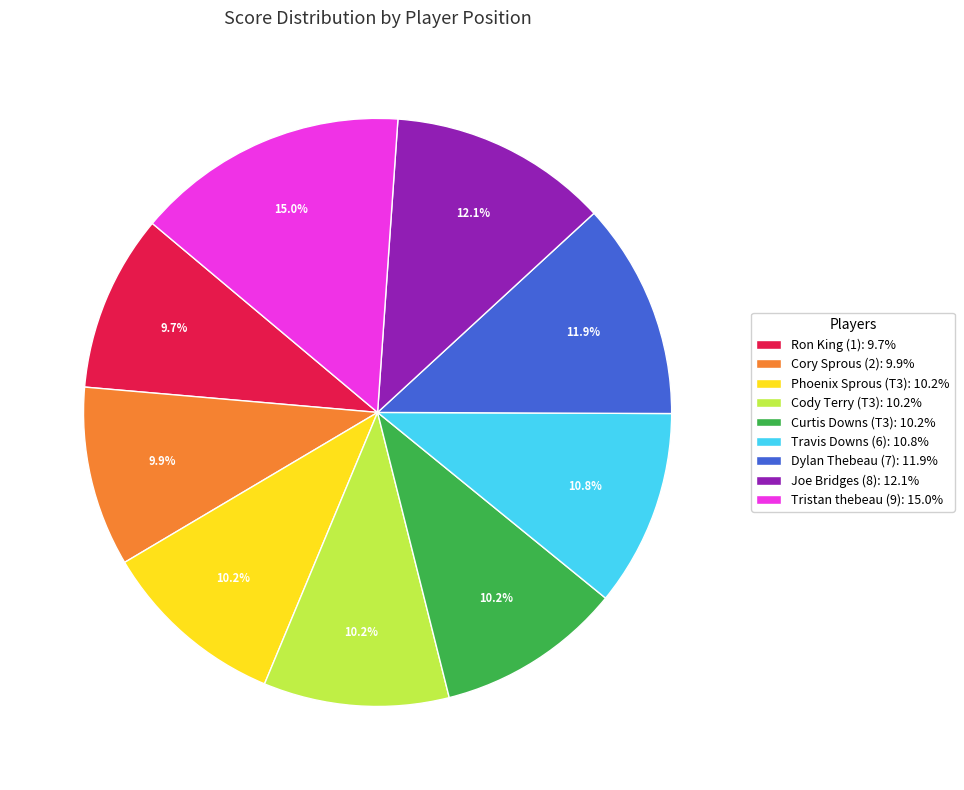

To the nearest percent, what is the difference between the Cody Terry (T3) and Travis Downs (6) slice percentages?

1%